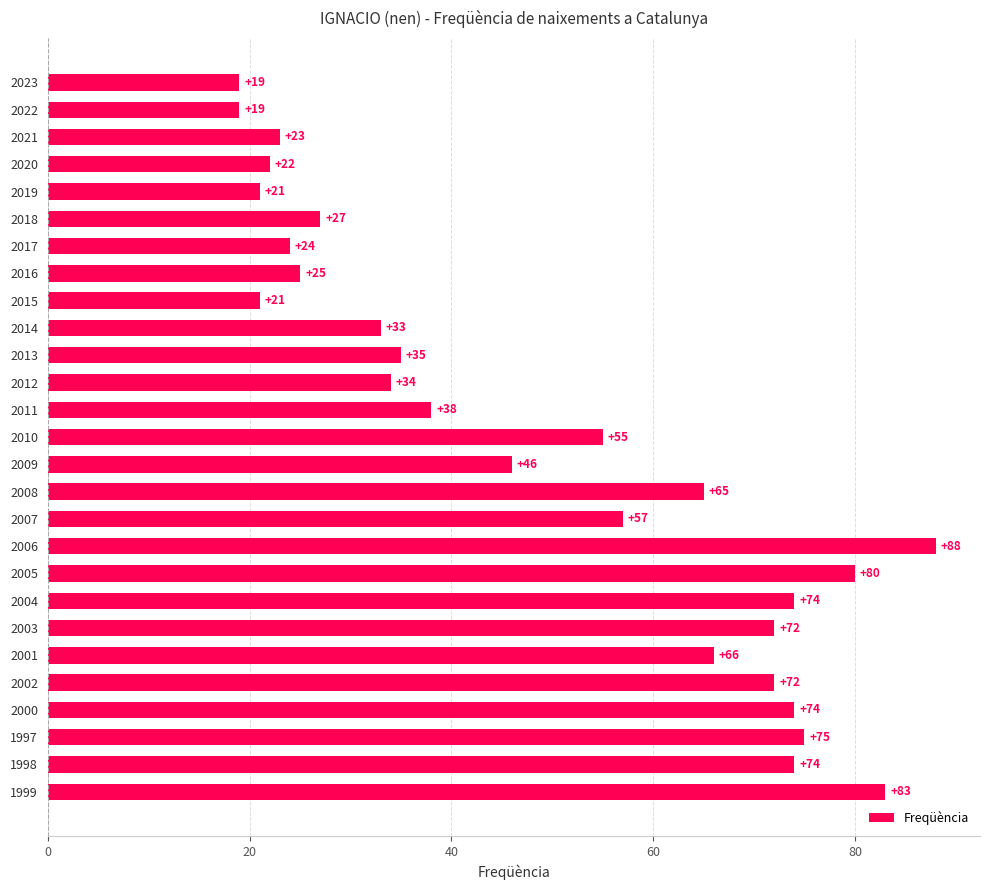

The chart shows a value of 65 at 2011. True or false?

False